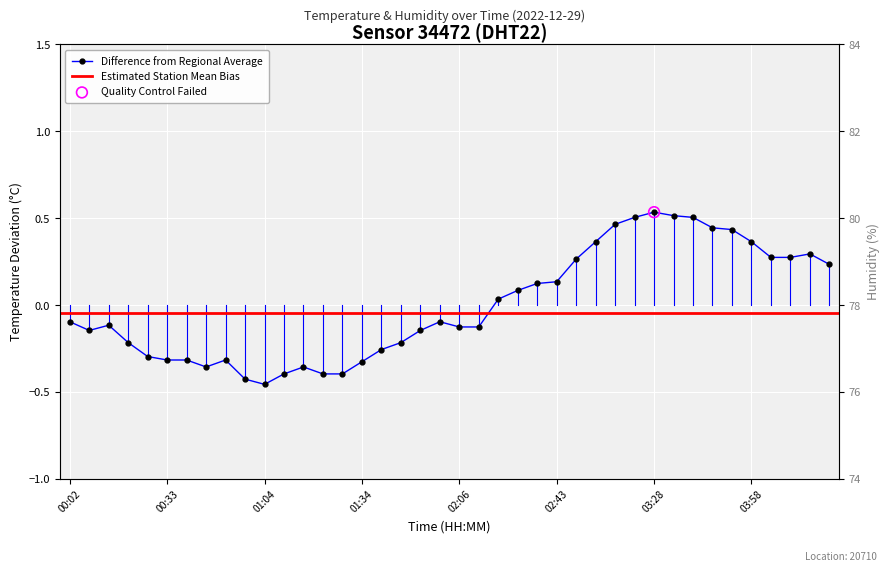

What is the total value across all series at 00:02?

76.5